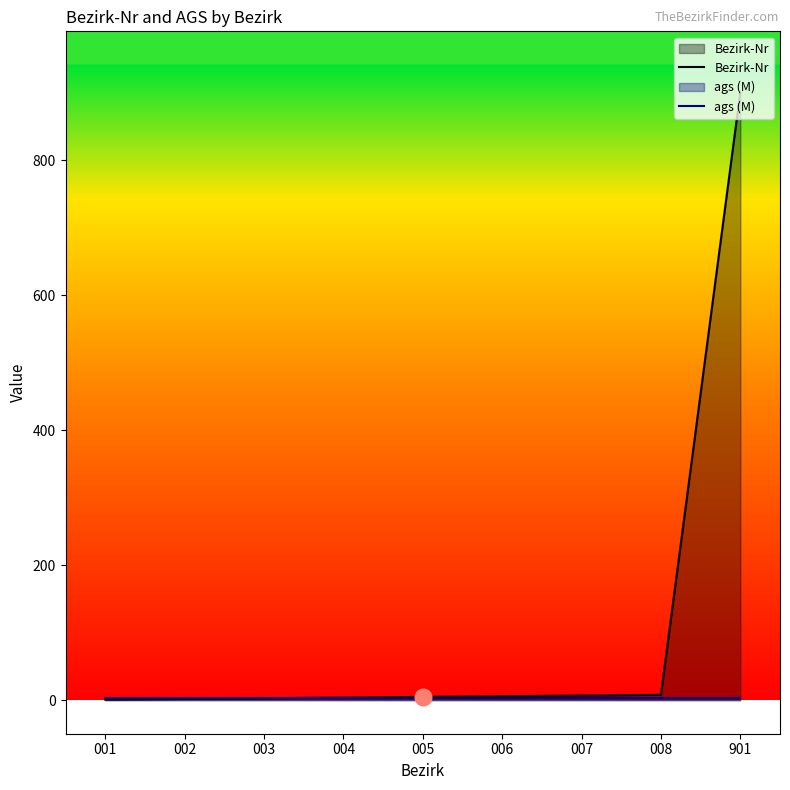

How many lines are shown in the chart?

2